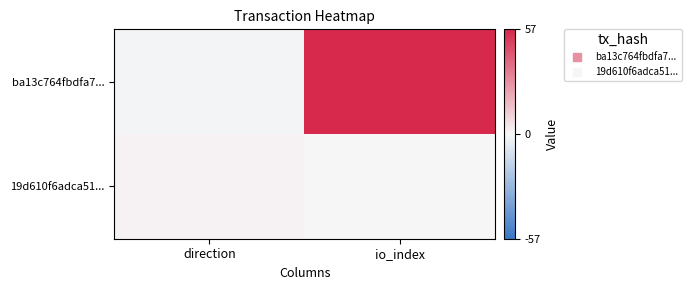

Count the number of categories in the chart.

2